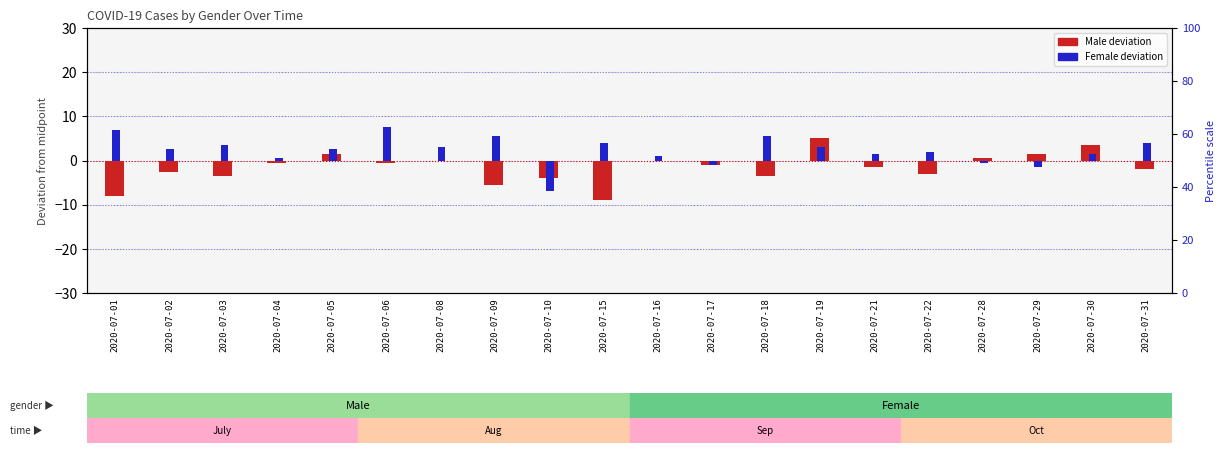

Which category has the lowest value in the Female deviation series?

2020-07-10